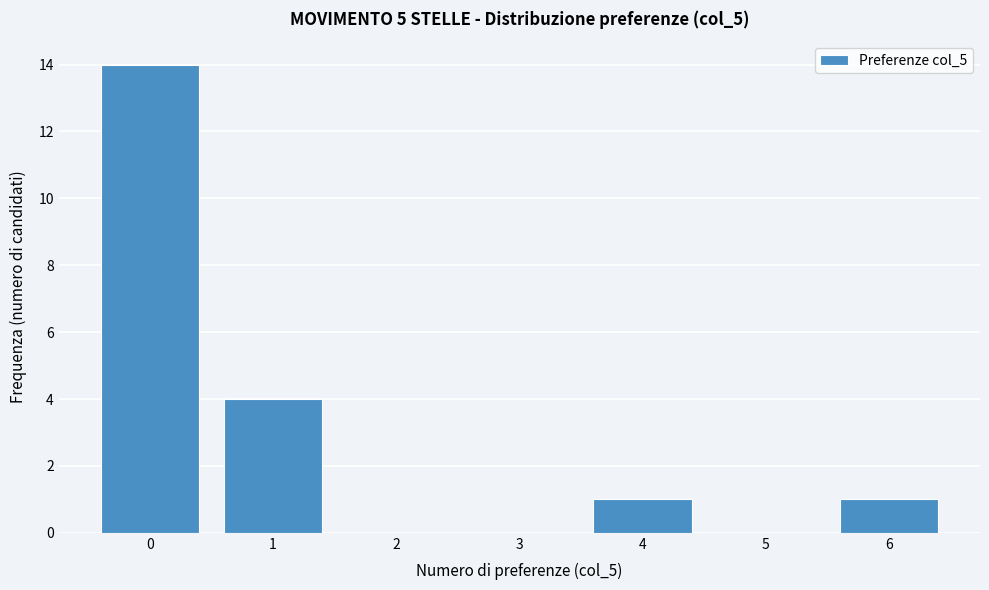

Reading left to right, list every bar in this chart as the range it spans on the x-axis followed by its height. The values are not printed on the chart, so give them approximately, as read against the axis.

-0.5 to 0.5: 14
0.5 to 1.5: 4
1.5 to 2.5: 0
2.5 to 3.5: 0
3.5 to 4.5: 1
4.5 to 5.5: 0
5.5 to 6.5: 1